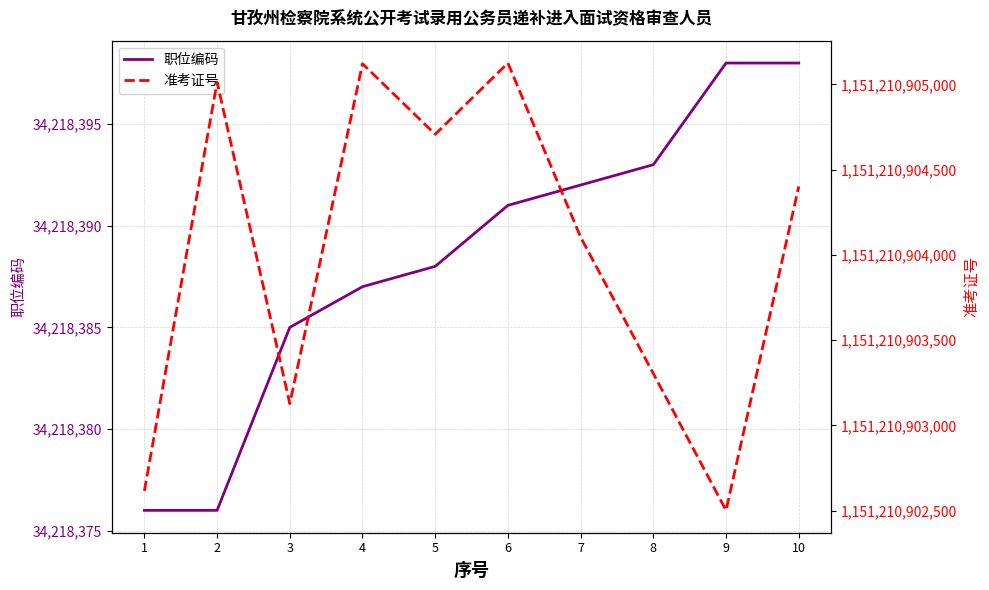

What is the sum of all 职位编码 values?

342183884